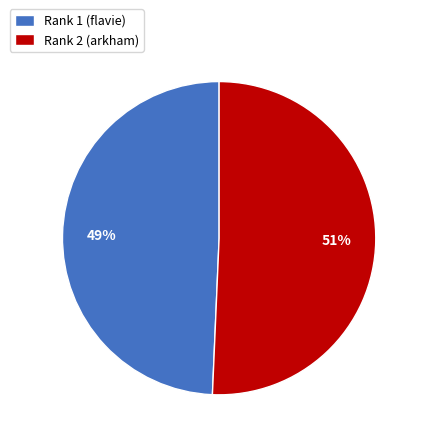

True or false: Rank 1 (flavie) accounts for 49% of the total.

True